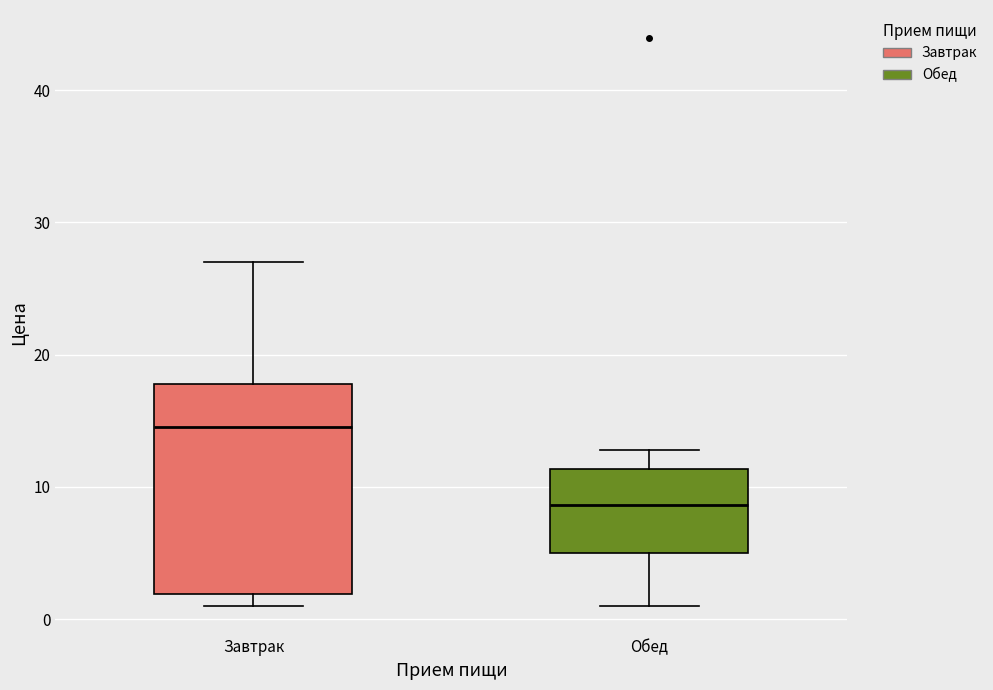

Where does the upper whisker of the box for Обед end on the y-axis? The values are not printed on the chart, so give them approximately, as read against the axis.

13